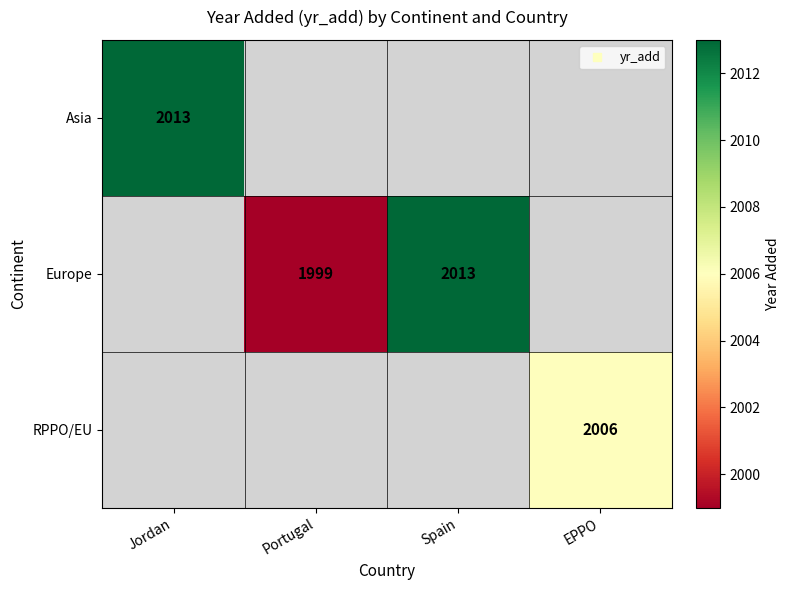

Between Portugal and Spain, which series saw the biggest shift?

Europe